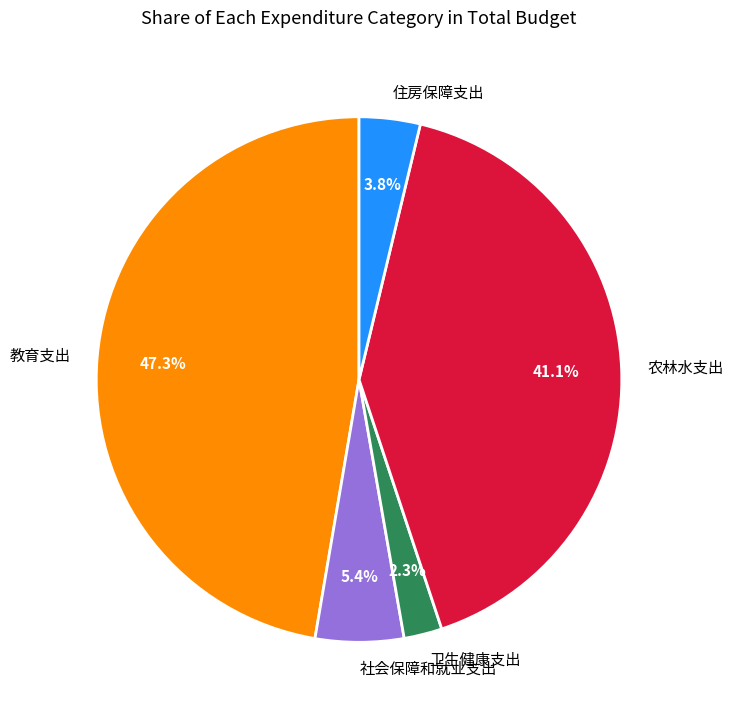

To the nearest percent, what is the difference between the largest and smallest slice percentages?

45%